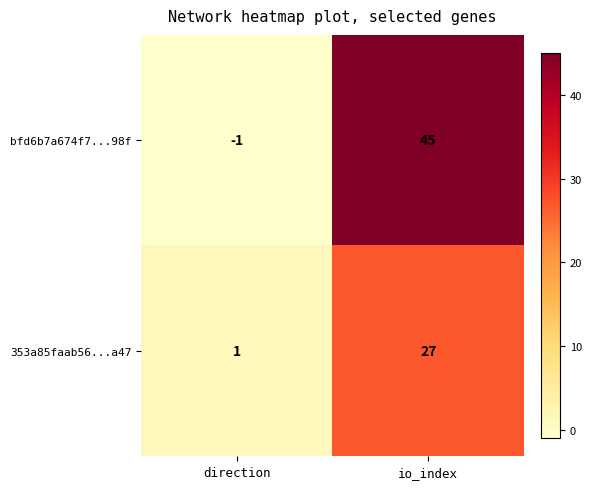

Reading left to right, what are all the values shown in this chart?

bfd6b7a674f7...98f: direction=-1	io_index=45
353a85faab56...a47: direction=1	io_index=27